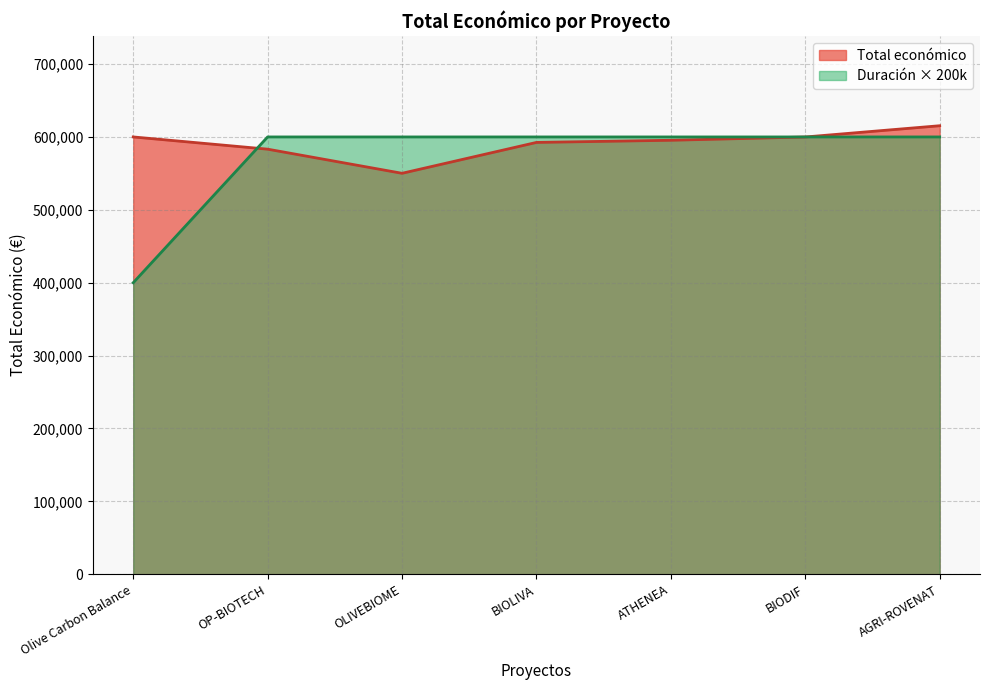

The value at AGRI-ROVENAT is 615375. True or false?

True